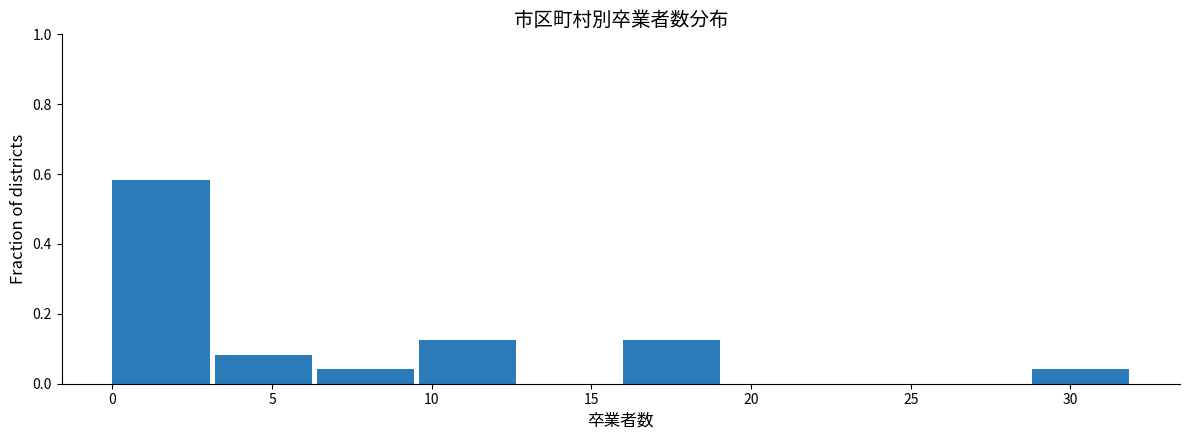

Reading left to right, transcribe this chart: for each bar, give the range it covers on the x-axis and its height. Neither the bar edges nor the heights are printed on the chart, so give them approximately, as read against the axes.

0.0 to 3.2: 0.58
3.2 to 6.4: 0.08
6.4 to 9.6: 0.04
9.6 to 12.8: 0.12
12.8 to 16.0: 0
16.0 to 19.2: 0.12
19.2 to 22.4: 0
22.4 to 25.6: 0
25.6 to 28.8: 0
28.8 to 32.0: 0.04